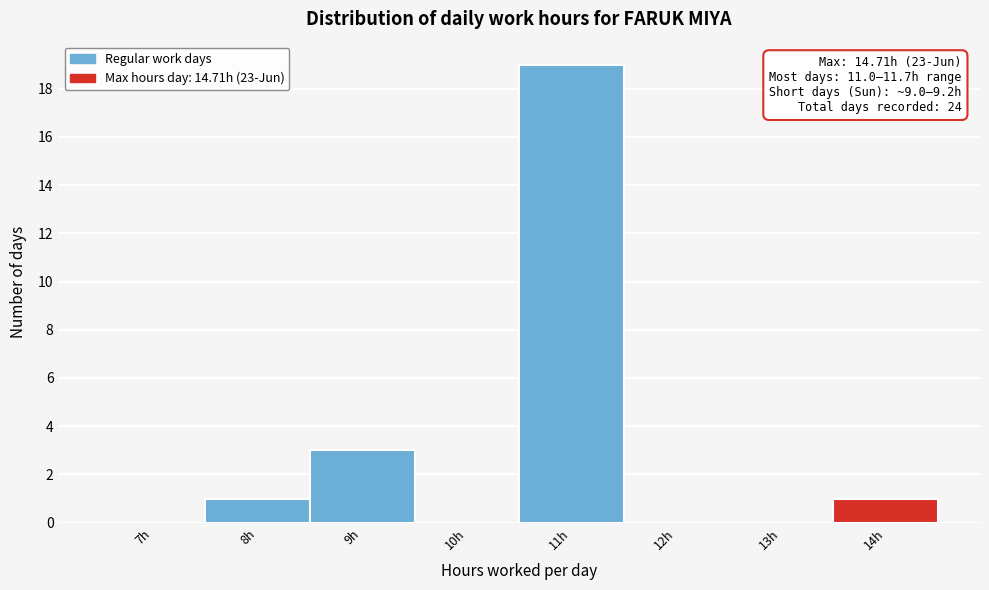

Reading right to left, extract all data points from this chart.

14h=1	13h=0	12h=0	11h=19	10h=0	9h=3	8h=1	7h=0